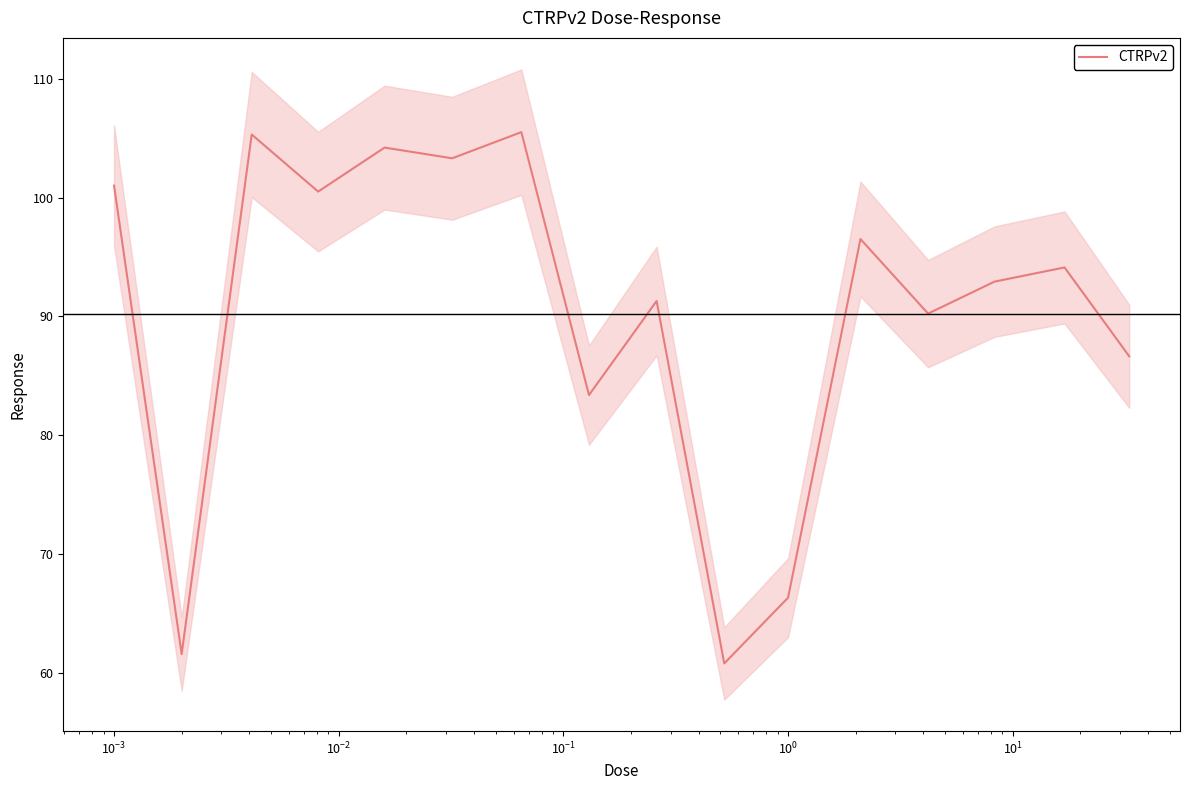

Reading left to right, list all the values displayed in this chart.

101.0	61.6	105.3	100.5	104.2	103.3	105.5	83.4	91.3	60.8	66.3	96.5	90.2	92.9	94.1	86.7